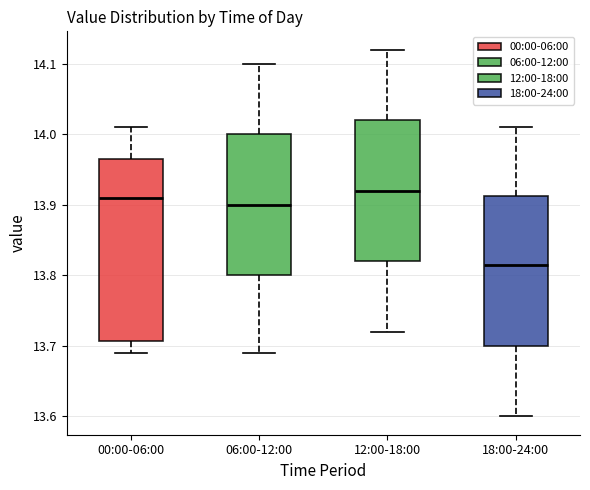

Comparing the boxes themselves (not the whiskers), which one is the tallest?

00:00-06:00